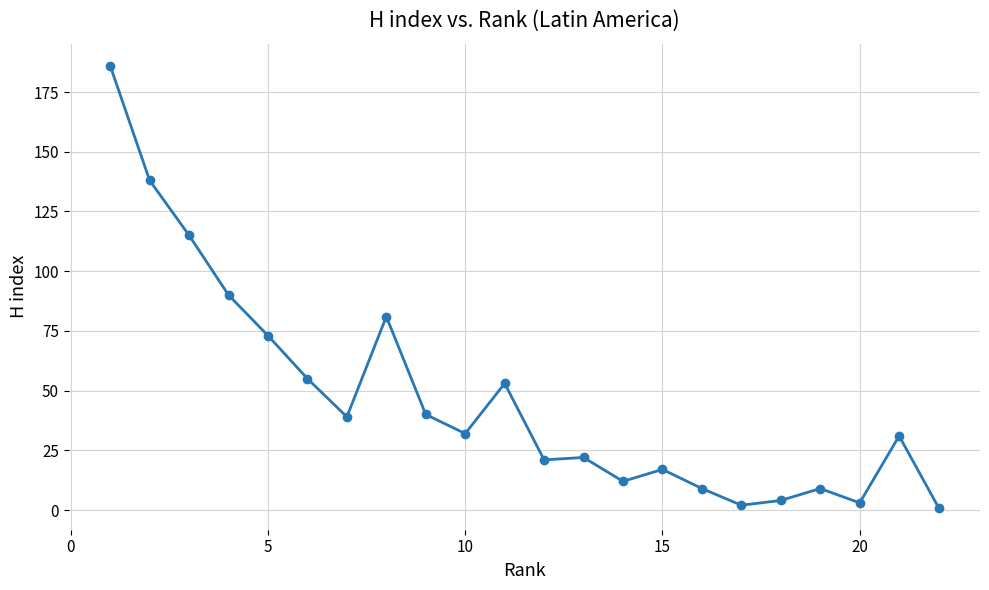

What is the greatest value displayed?

186